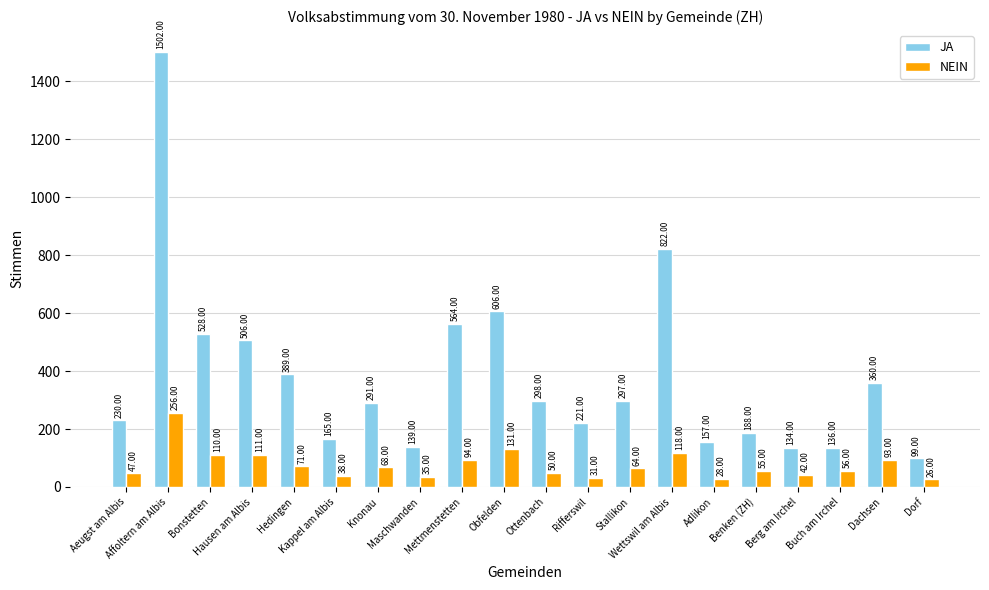

How many distinct data groups are displayed?

2